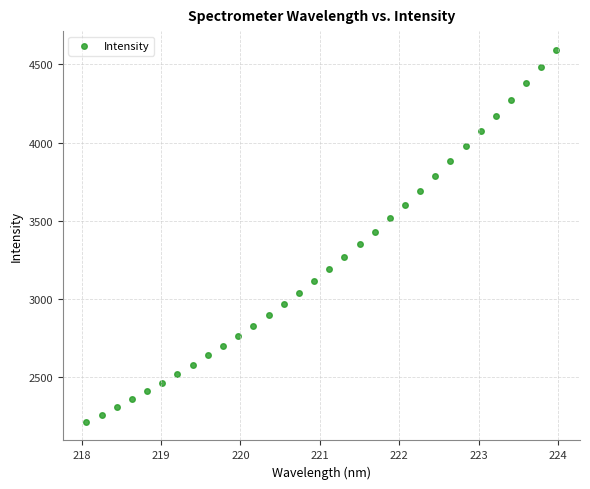

What is the range of Y values (max minus min)?

2376.9